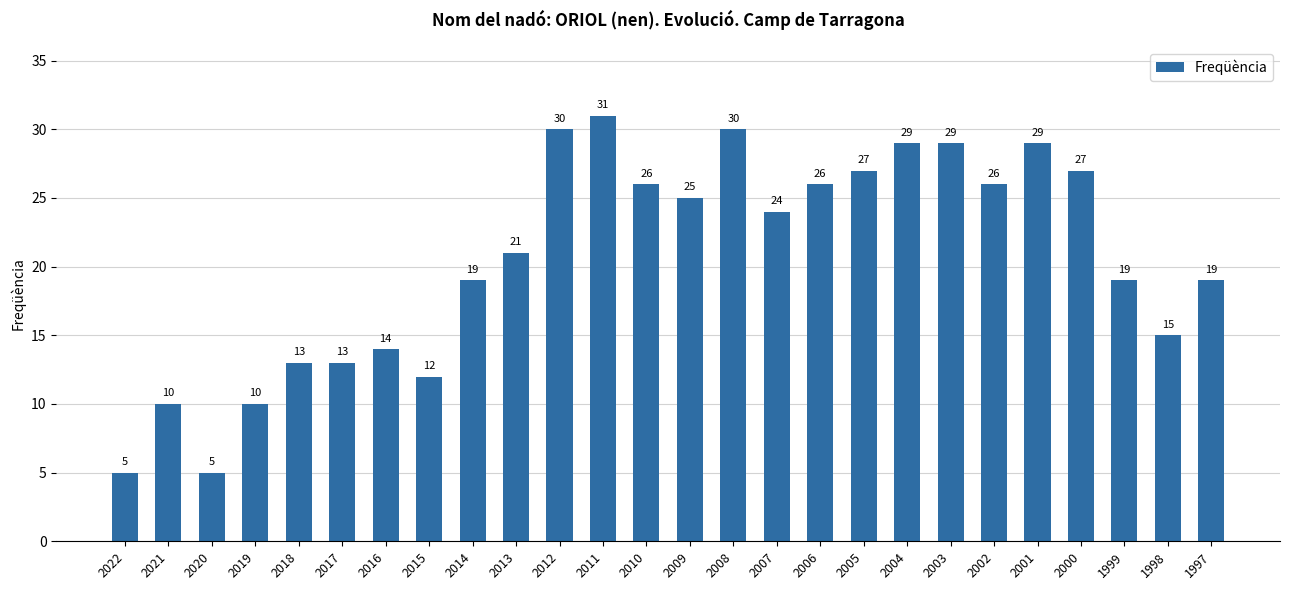

What is the difference between the values at 2001 and 1999?

10